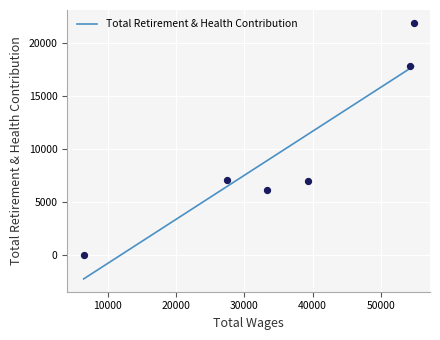

What is the change in value from 39259 to 27442?

+96